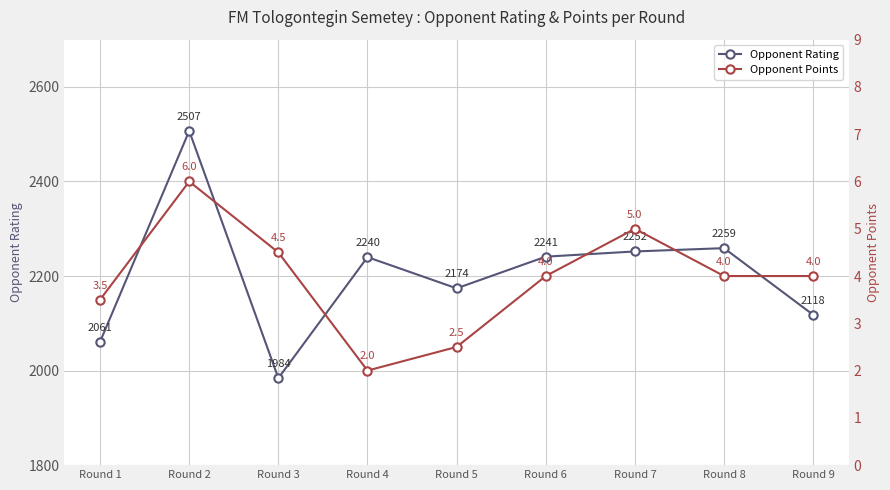

Rank the categories by Opponent Points value from highest to lowest.

Round 2, Round 7, Round 3, Round 6, Round 8, Round 9, Round 1, Round 5, Round 4